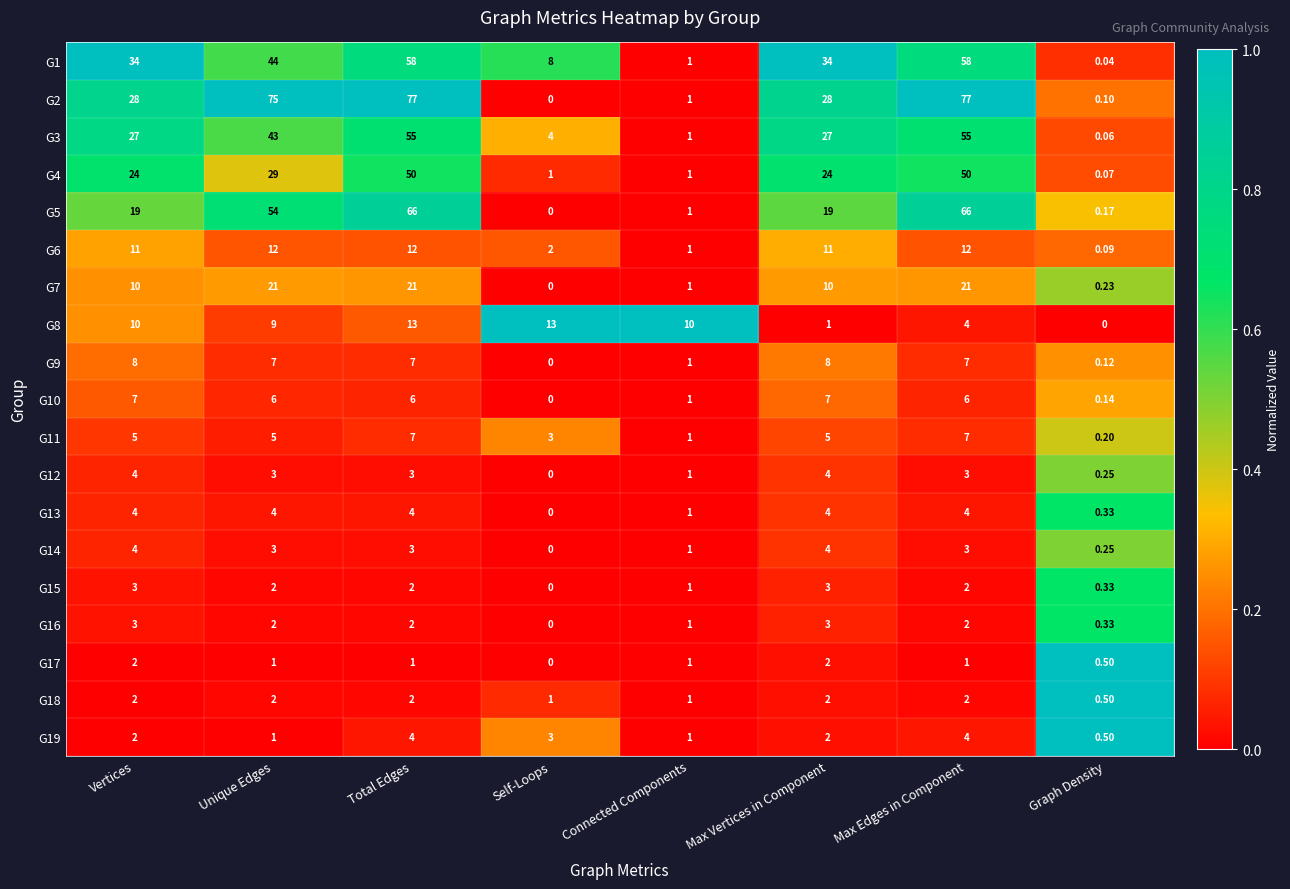

Which category has the lowest value in the G8 series?

Graph Density